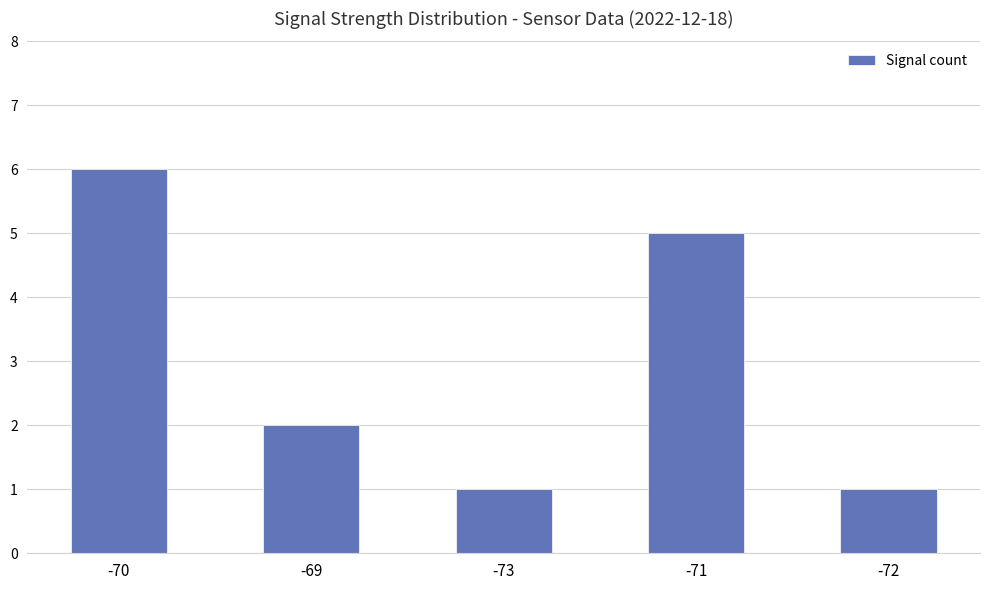

Where is the data nearest to the value 3?

-69